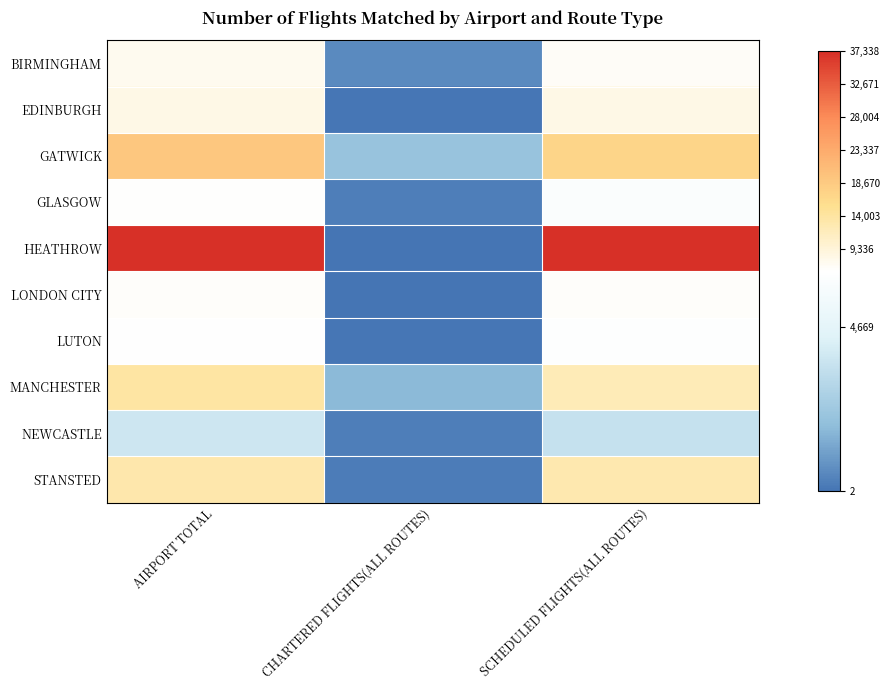

Which series has the largest range (max minus min)?

HEATHROW